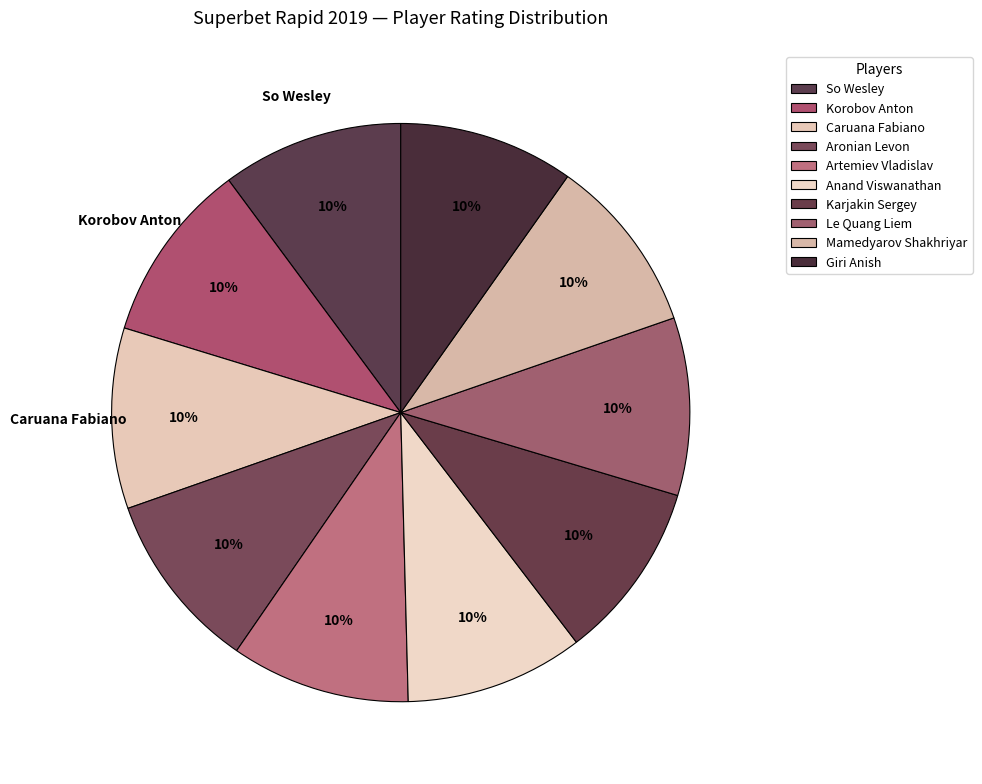

What percentage is the Giri Anish slice, to the nearest percent?

10%